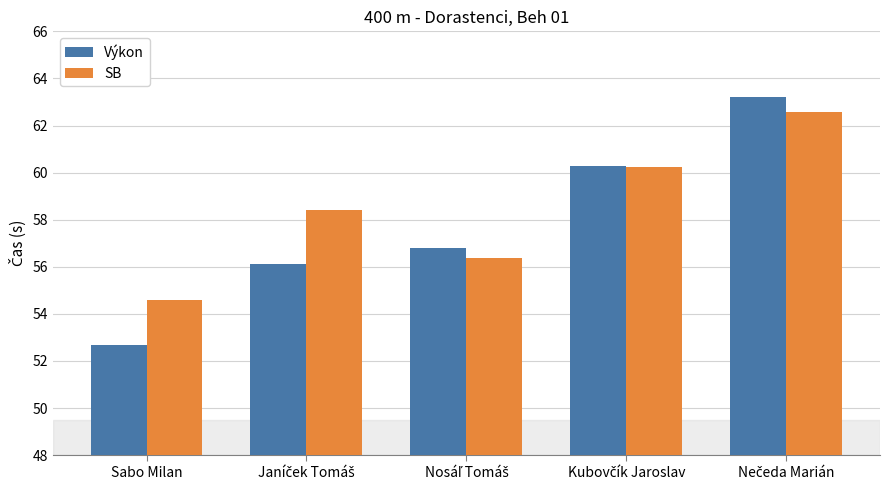

Reading left to right, list all the values displayed in this chart.

Výkon: 52.7	56.1	56.8	60.3	63.2
SB: 54.6	58.4	56.4	60.2	62.6